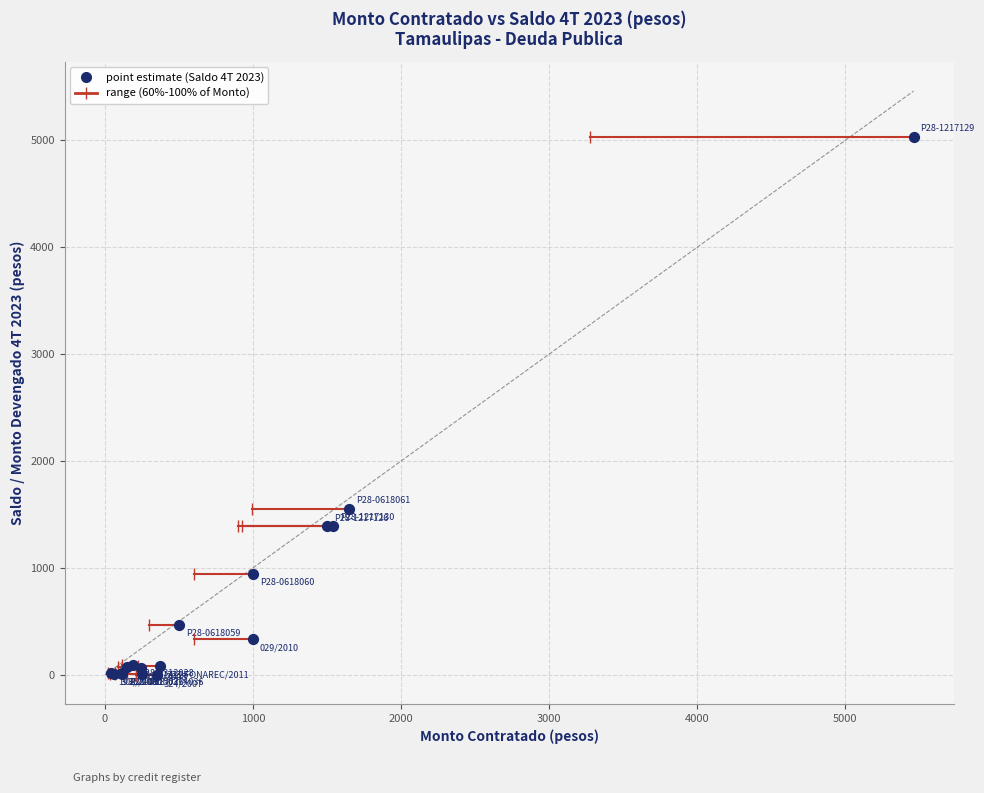

What Y value in the scatter plot is closest to 2516?

1555.1